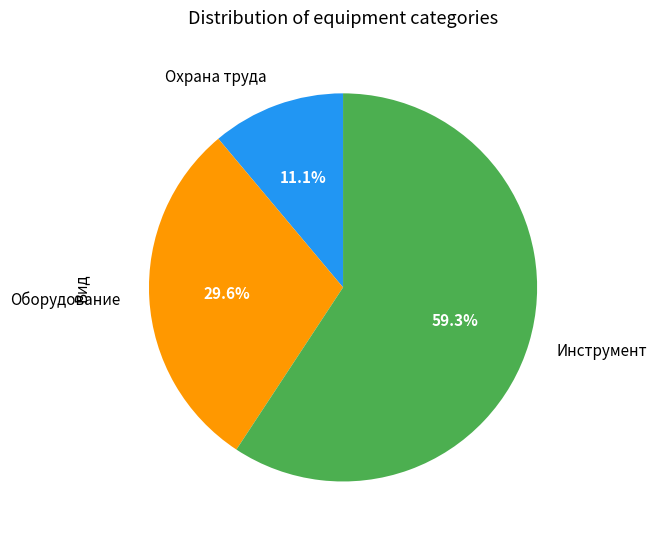

Count the number of slices in the pie.

3